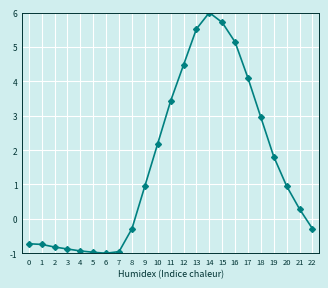

Where does the data first go above 0?

9